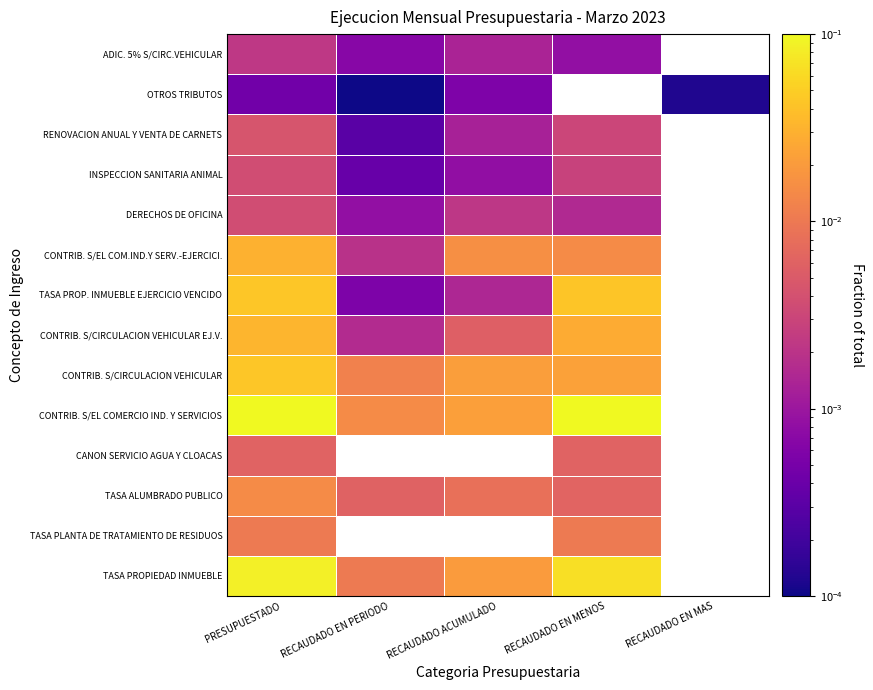

Count the number of data series in this chart.

14